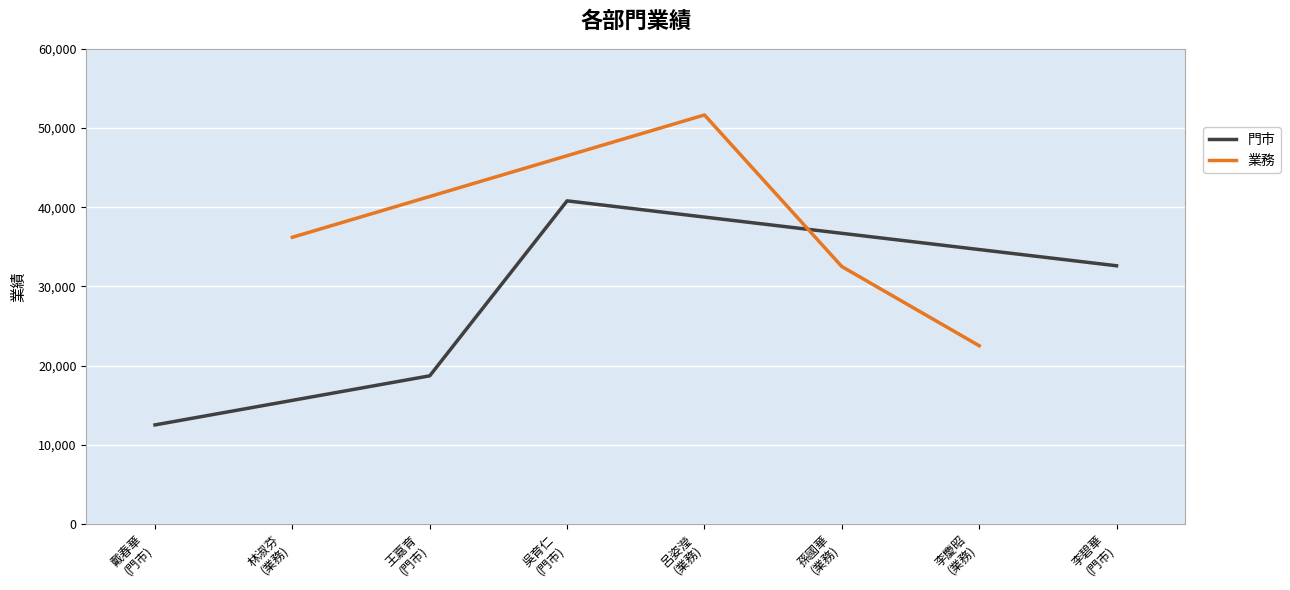

True or false: 門市 has more than 1 interior local peaks.

False